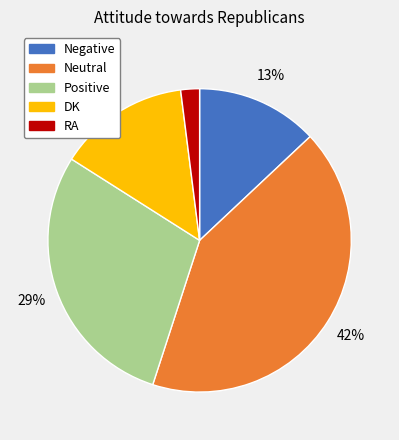

Between DK and Negative, which is larger?

DK